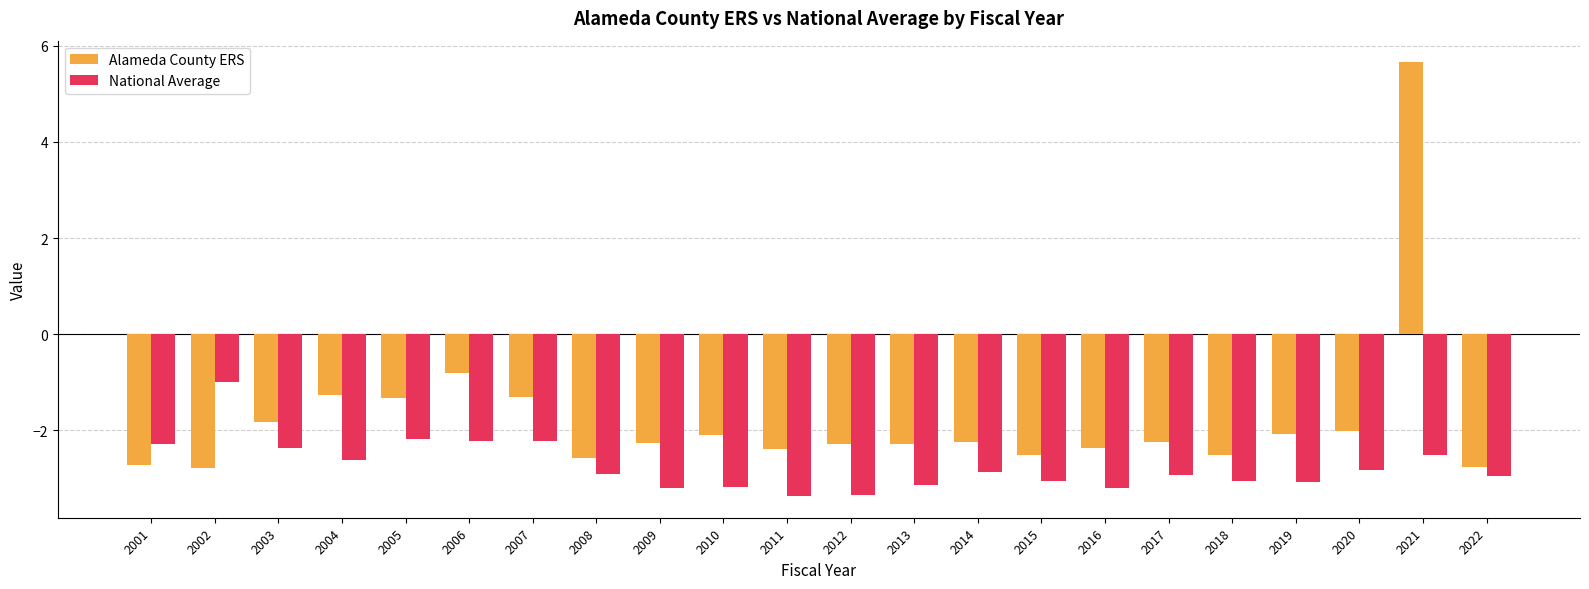

What is the value of the Alameda County ERS bar at the 9th from the left?

-2.3